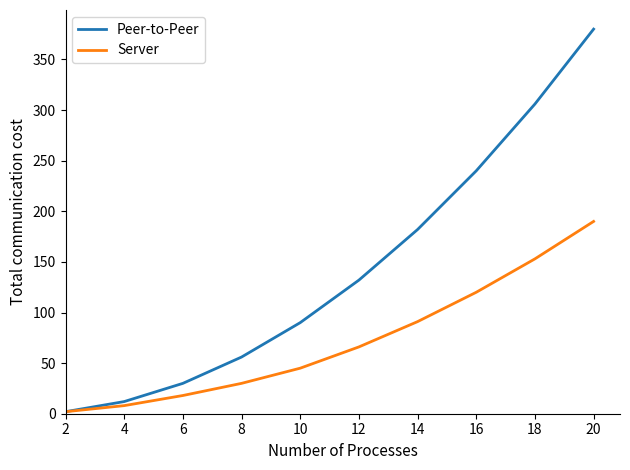

True or false: Peer-to-Peer has more than 2 points higher than both neighbors.

False